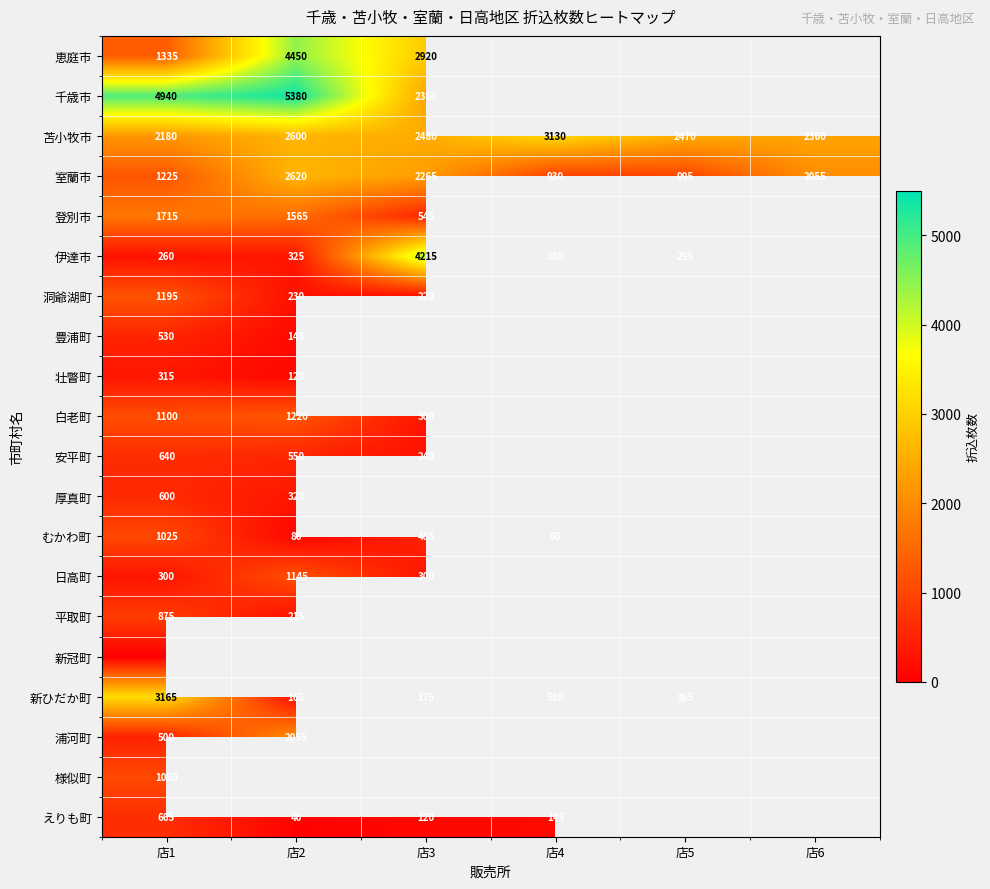

At which category is the sum across all series the highest?

店1